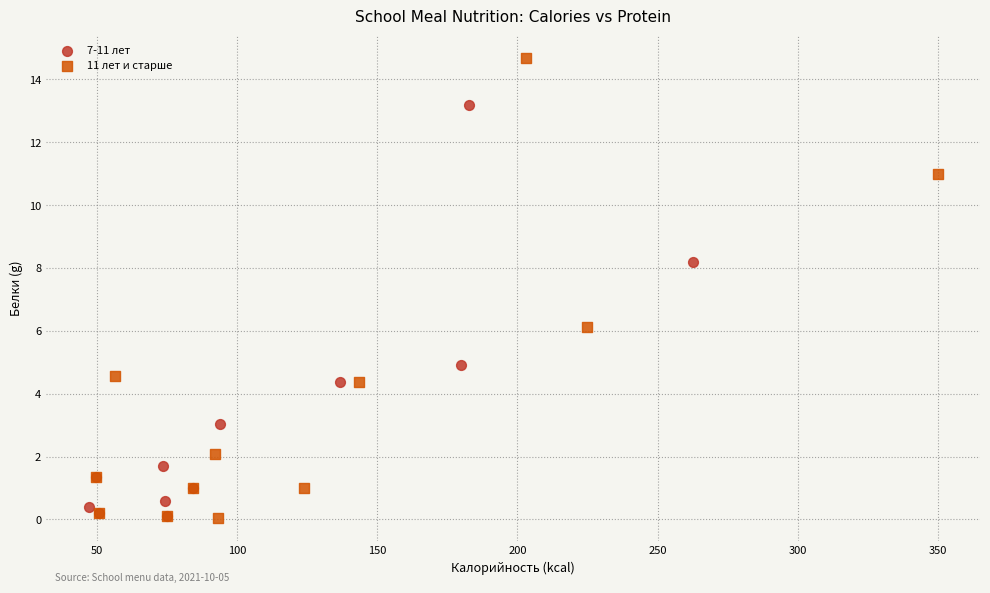

Which series reaches the maximum Y coordinate?

11 лет и старше